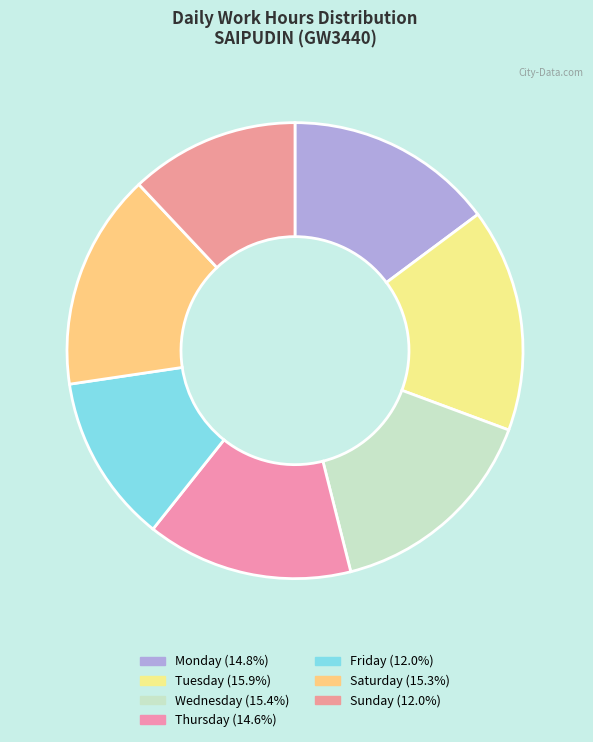

Is there a majority slice in this chart?

No